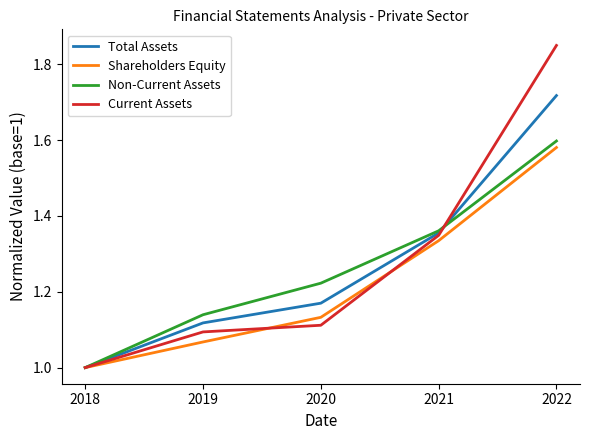

List the labels in order of Non-Current Assets value, smallest first.

2018, 2019, 2020, 2021, 2022